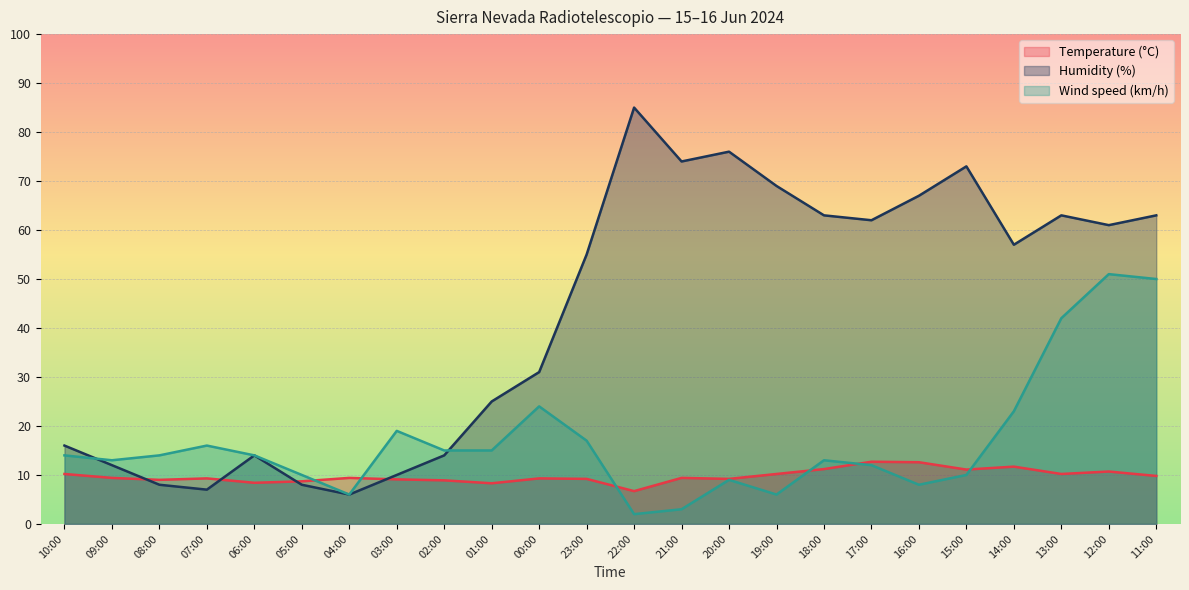

Does the chart display data point markers on the line(s)?

No